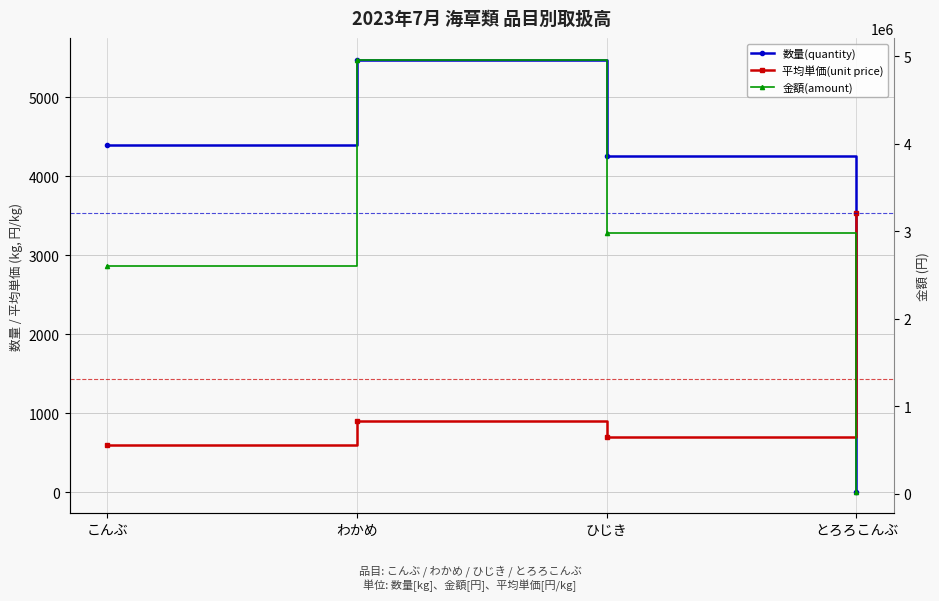

How many distinct data groups are displayed?

3